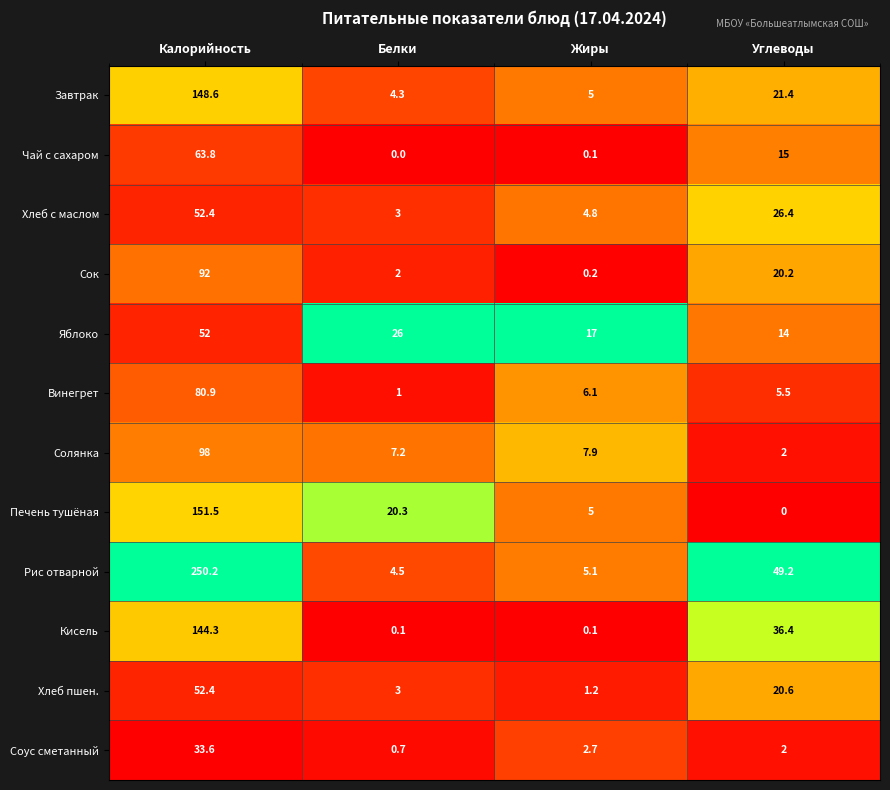

What is the highest value of the Соус сметанный series?

33.6